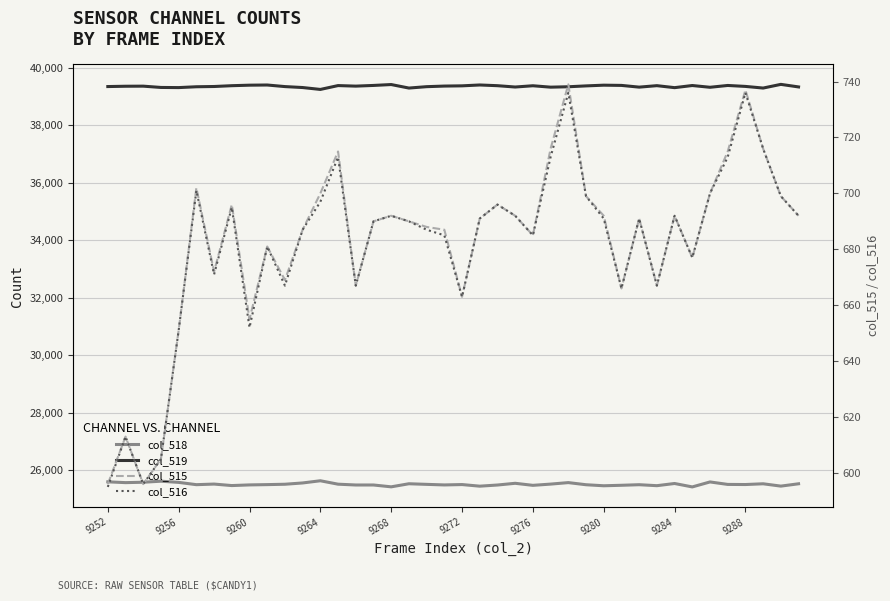

Reading right to left, extract all data points from this chart.

col_518: 25531	25450	25531	25505	25509	25595	25422	25541	25465	25499	25479	25462	25498	25572	25520	25477	25548	25488	25448	25504	25491	25511	25532	25425	25489	25489	25517	25636	25560	25515	25502	25492	25469	25521	25500	25580	25621	25585	25571	25599
col_519: 39327	39416	39288	39345	39378	39315	39376	39302	39371	39320	39380	39388	39363	39333	39319	39368	39324	39370	39395	39365	39357	39336	39288	39410	39379	39355	39374	39240	39306	39339	39394	39388	39370	39342	39333	39304	39309	39354	39351	39340
col_515: 692	699	716	737	715	700	677	692	667	691	666	692	699	739	716	685	692	696	691	663	687	688	690	692	690	667	715	700	687	669	681	655	696	672	702	651	605	596	613	596
col_516: 692	699	716	736	713	700	677	692	667	691	666	691	699	736	713	685	692	696	691	663	685	687	690	692	690	667	713	697	687	667	681	652	695	671	701	651	605	596	613	595